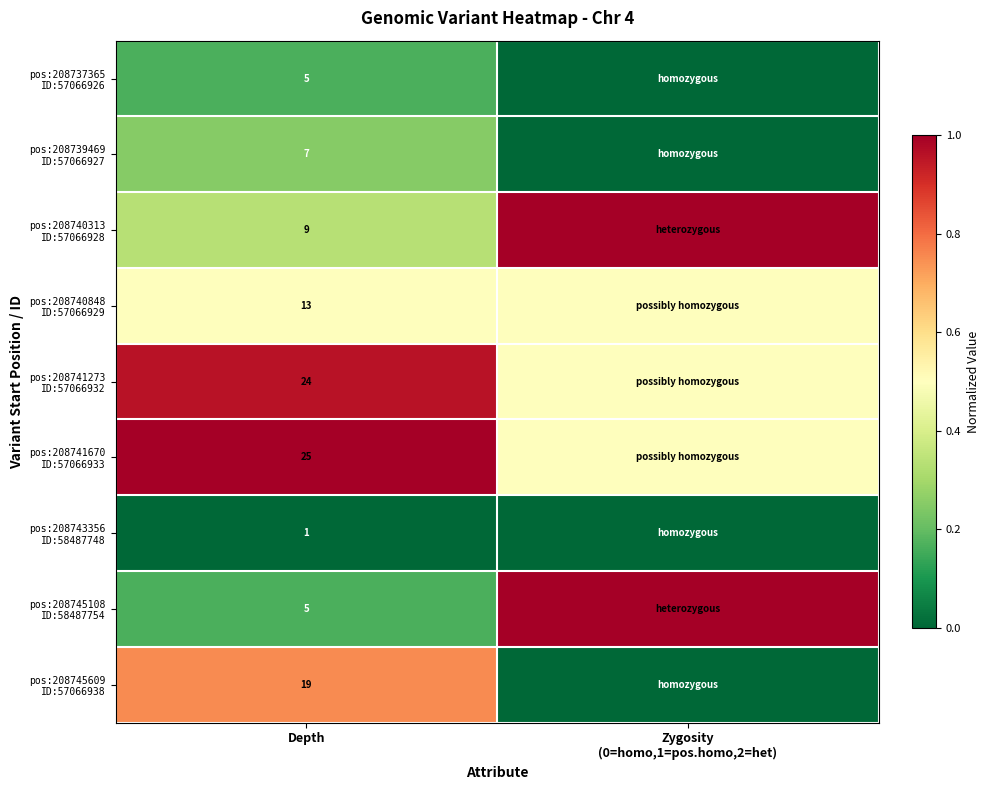

What is the maximum value shown in the chart?

1.0